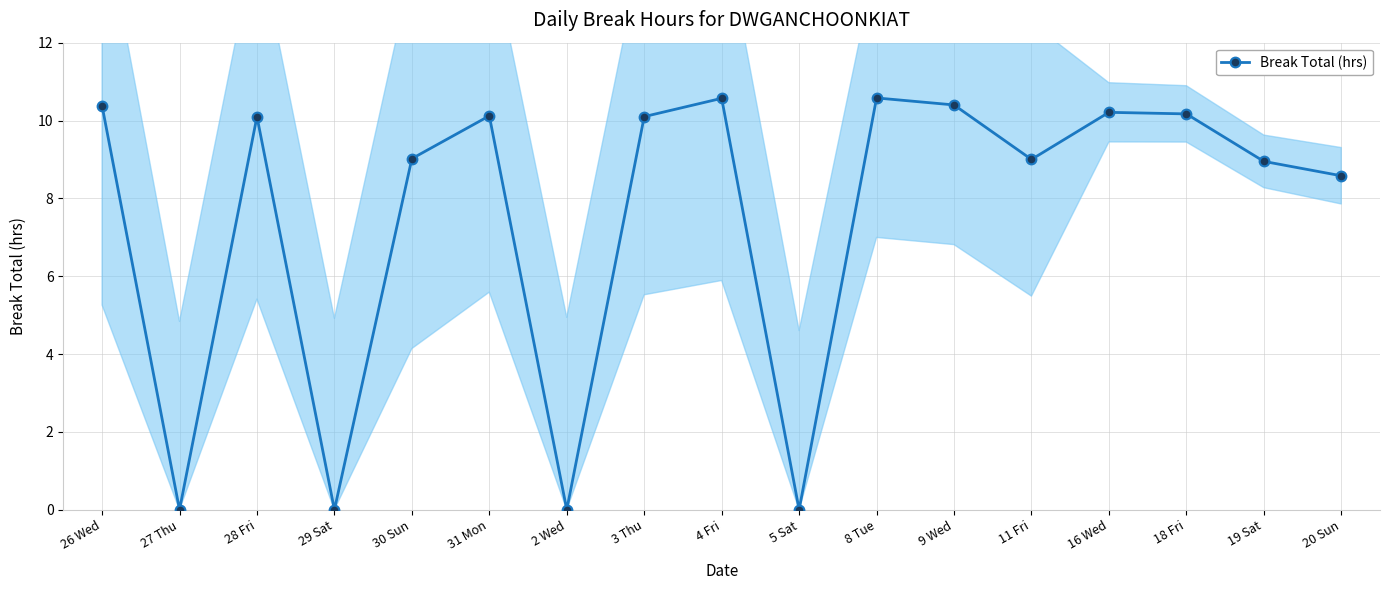

Read the value at 20 Sun.

8.6